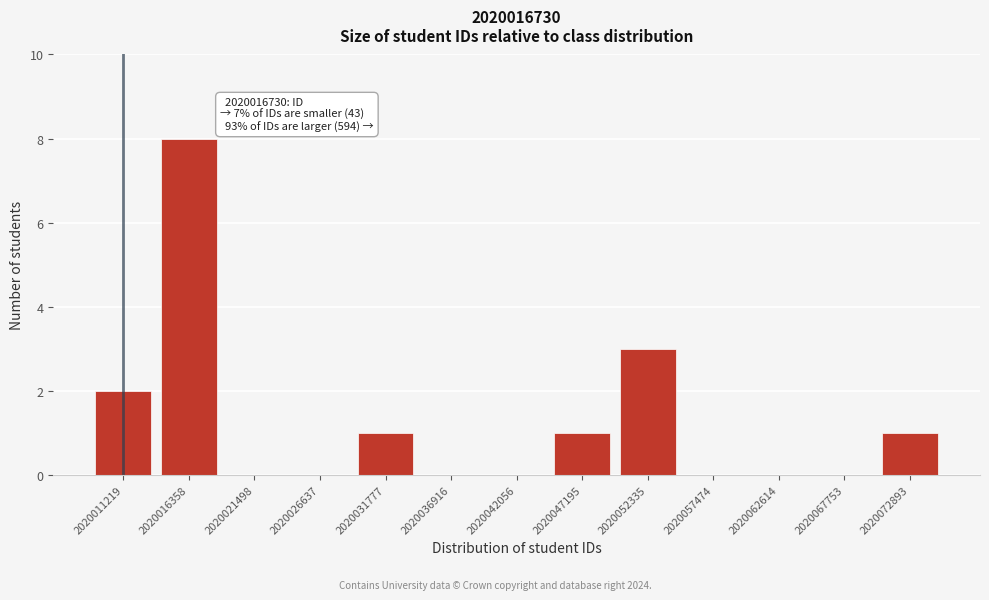

Reading left to right, transcribe all the data shown in this chart.

2020011219=2	2020016358=8	2020021498=0	2020026637=0	2020031777=1	2020036916=0	2020042056=0	2020047195=1	2020052335=3	2020057474=0	2020062614=0	2020067753=0	2020072893=1